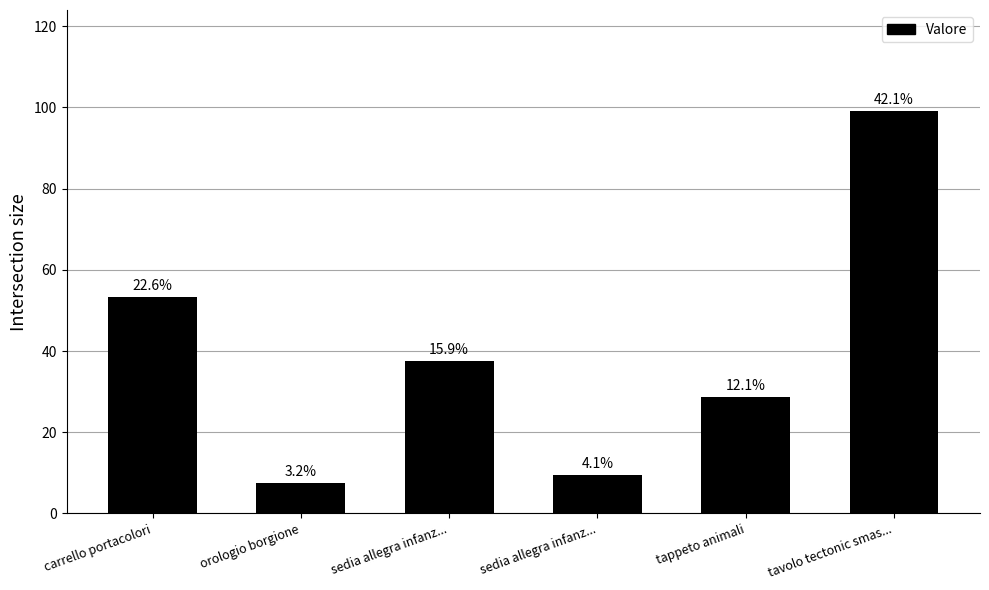

How many bars are there in total?

6